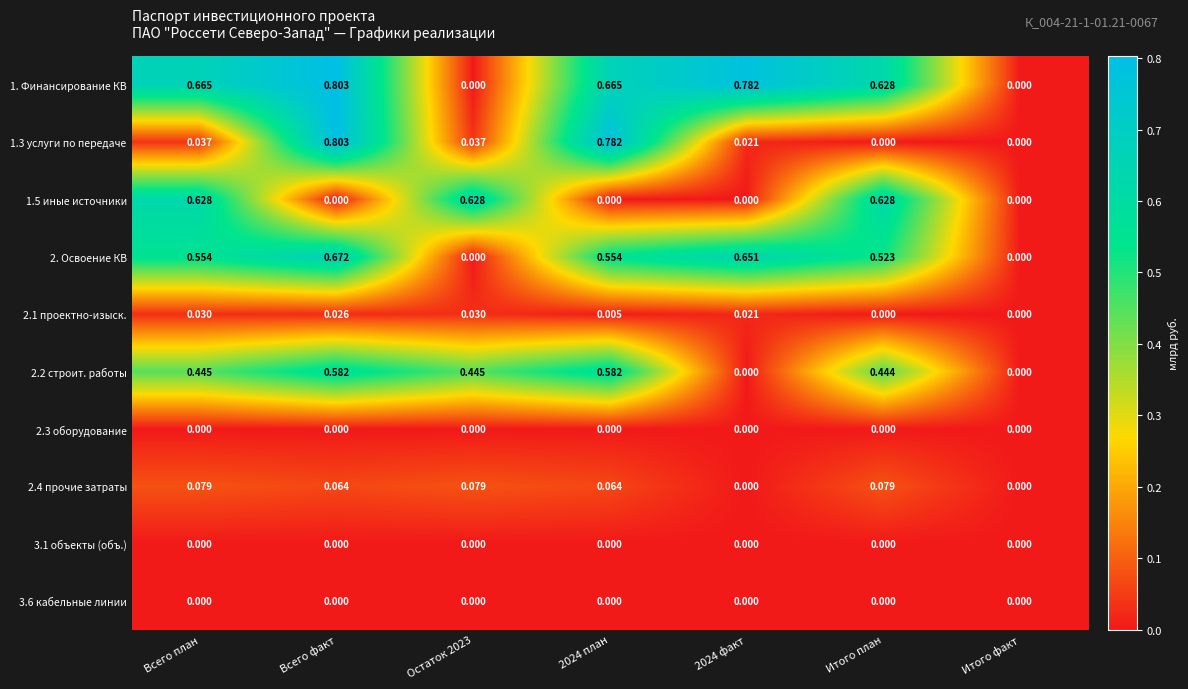

Which category has the highest value across all series?

Всего факт